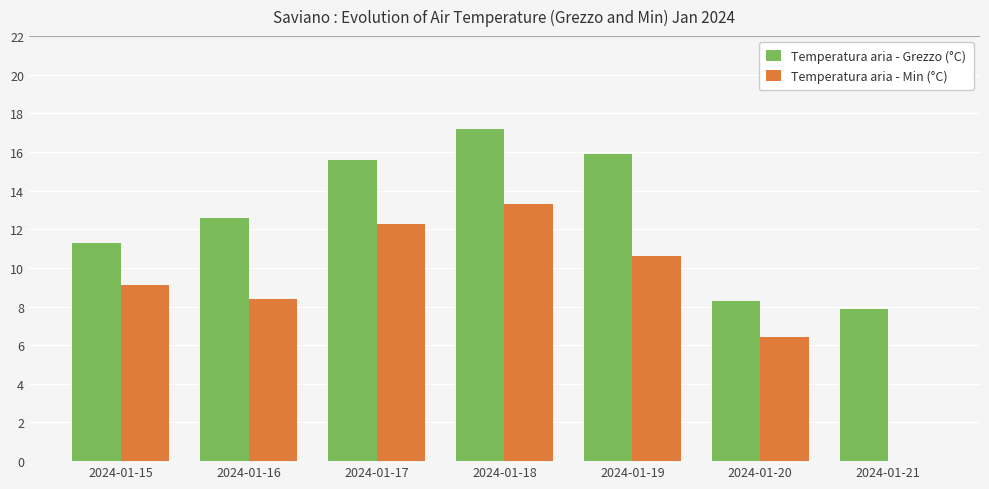

How many categories are shown in the chart?

7